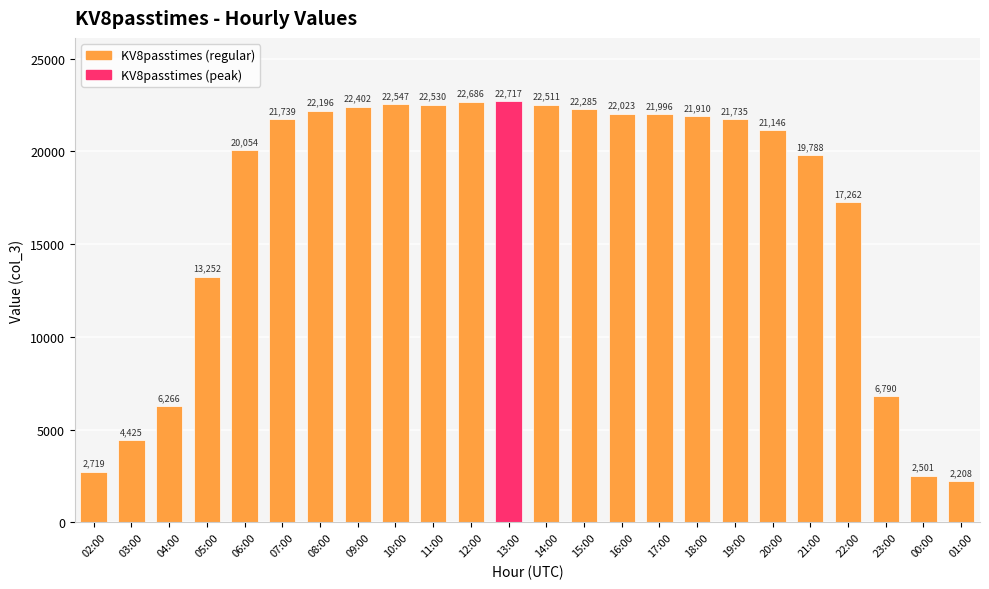

Which label corresponds to the smallest value in the chart?

01:00